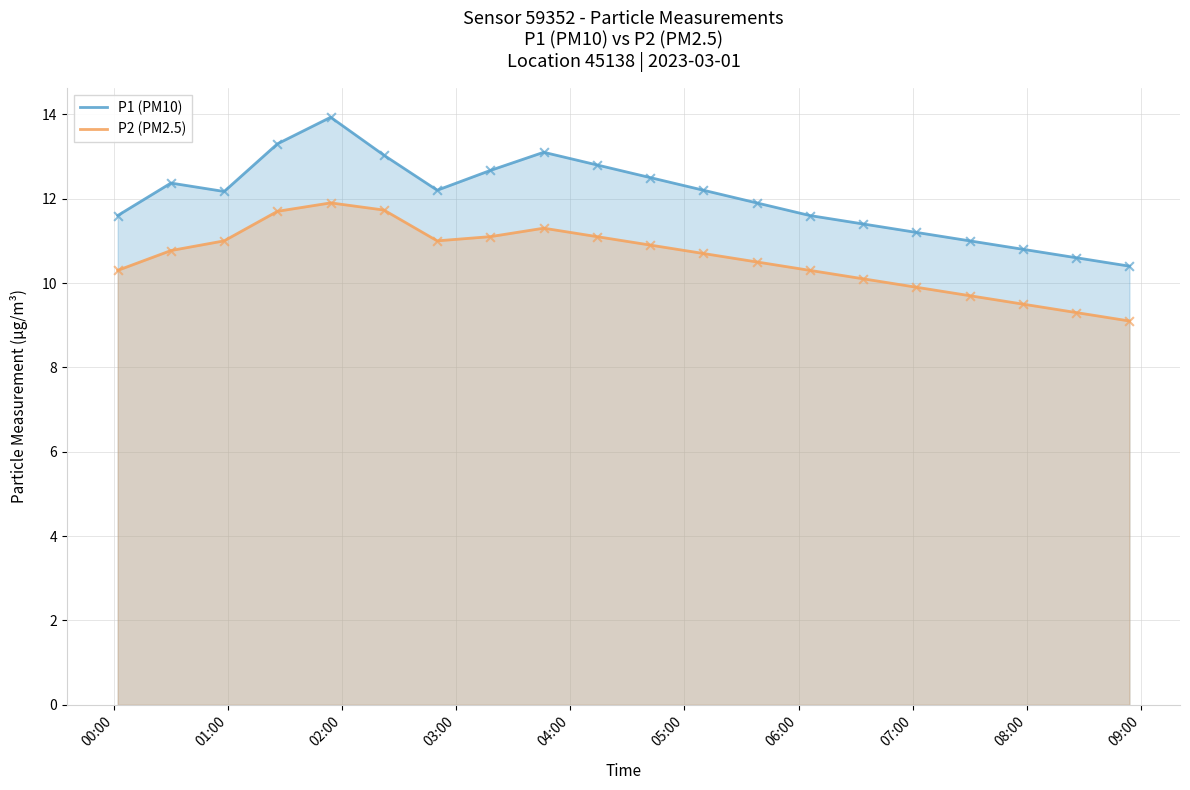

Which series has the largest total across all categories?

P1 (PM10)